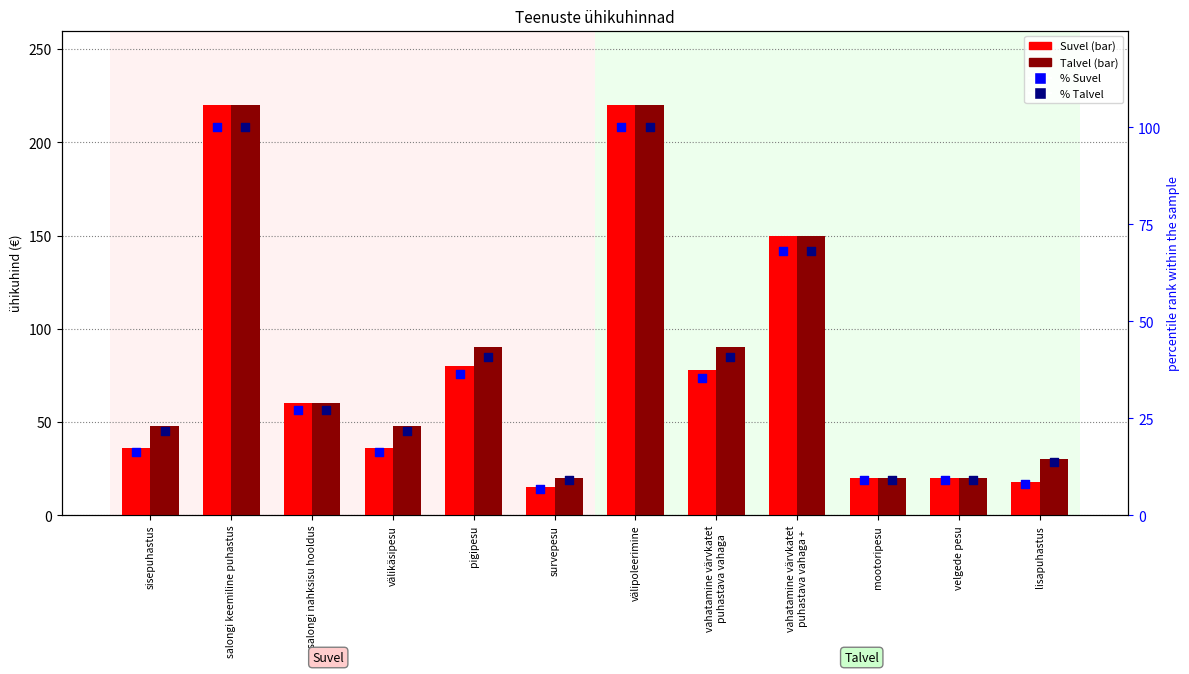

Which series has the largest Y range (max minus min)?

Suvel